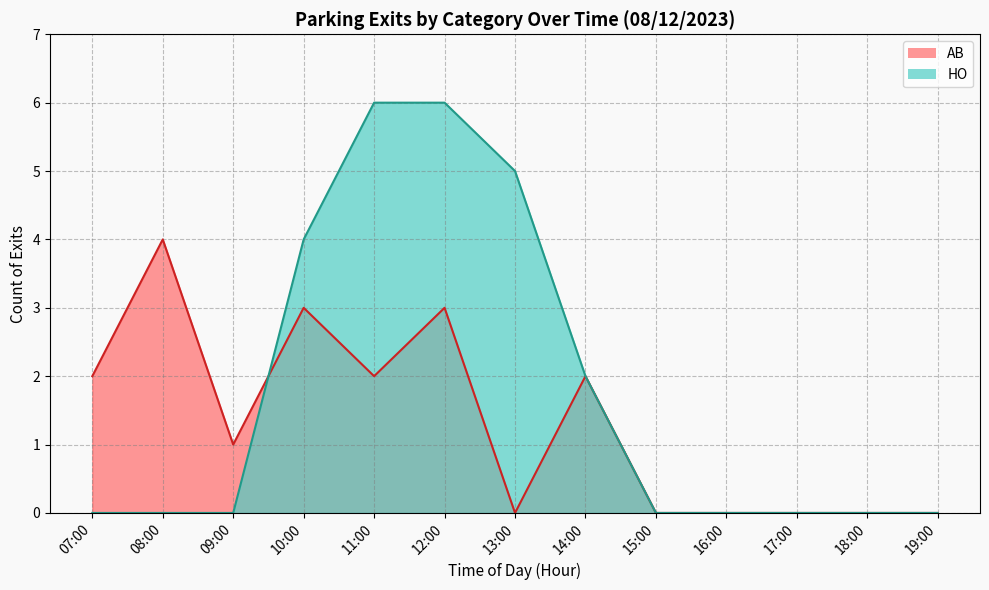

Which series has the largest total across all categories?

HO